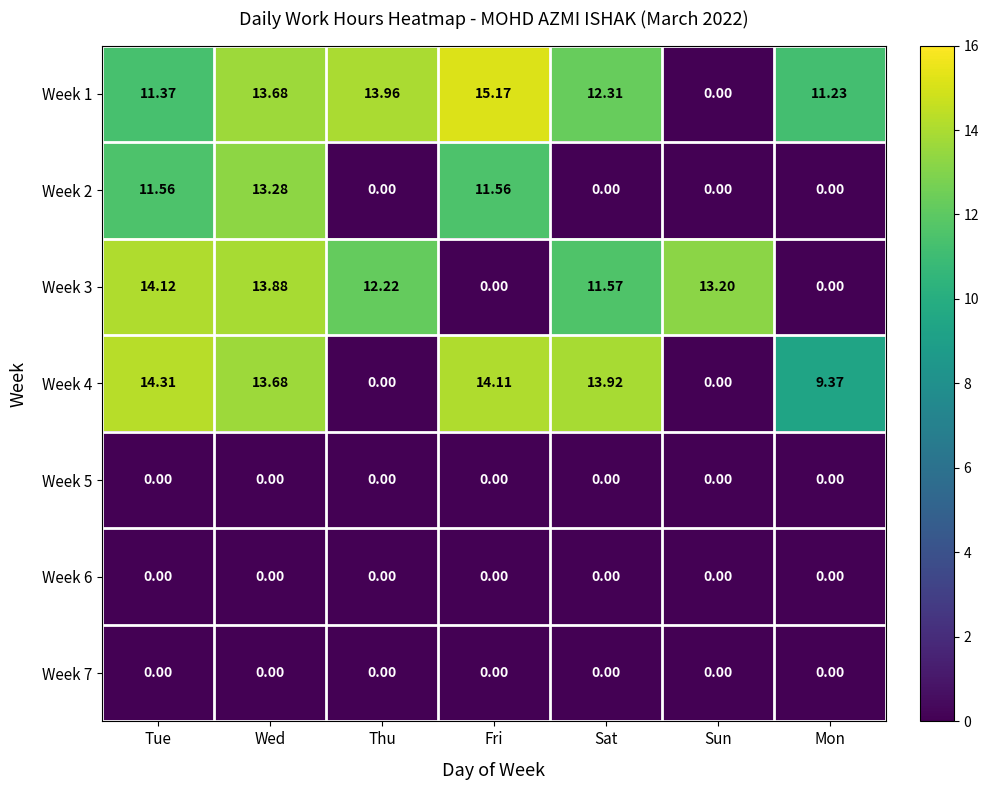

Which category has the highest value in the Week 4 series?

Tue